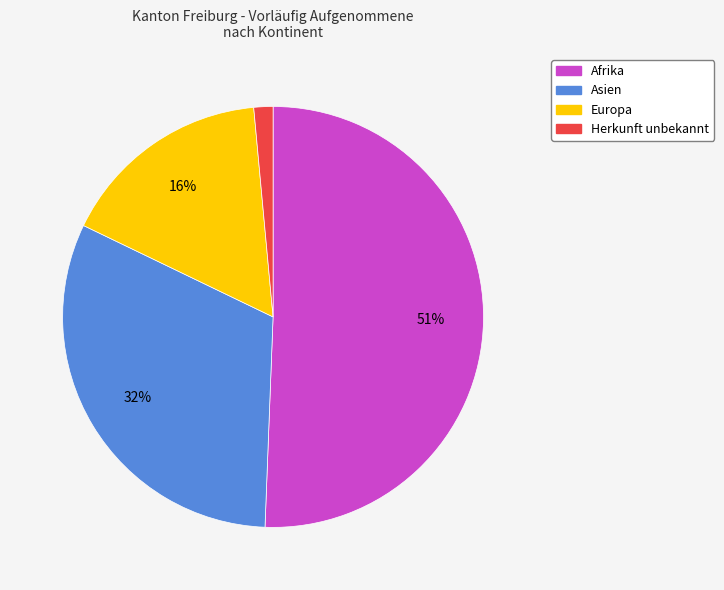

How many segments does this pie chart have?

4